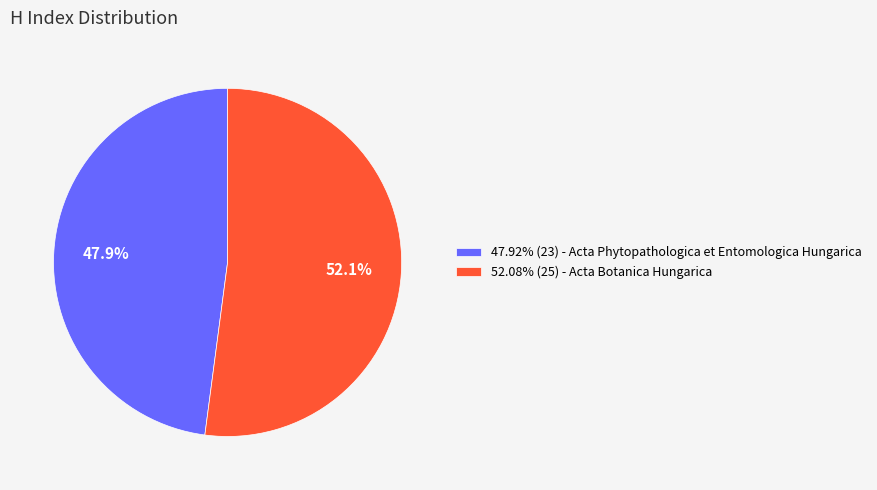

What is the ratio of the value at 52.08% (25) - Acta Botanica Hungarica to the value at 47.92% (23) - Acta Phytopathologica et Entomologica Hungarica?

1.1